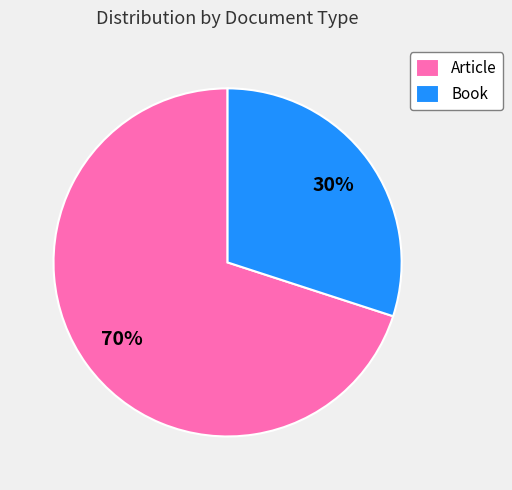

How many slices are in this pie chart?

2